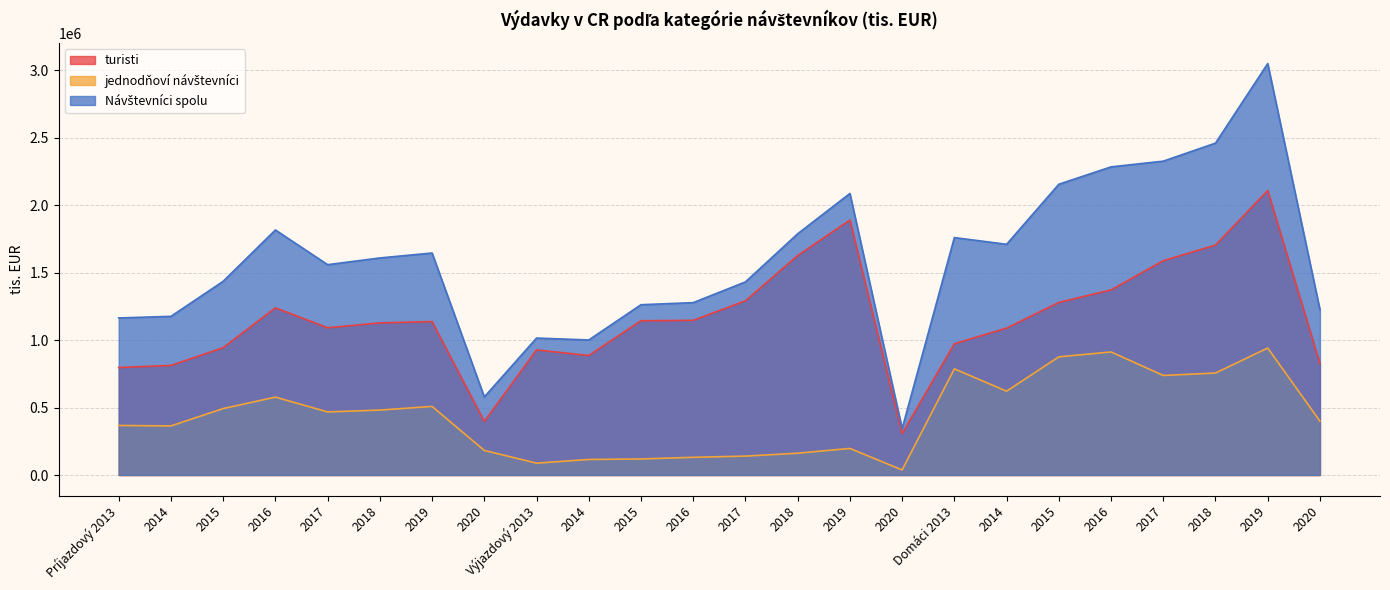

Reading right to left, transcribe all the data shown in this chart.

turisti: 2020=825719	2019=2108203	2018=1704073	2017=1588332	2016=1371885	2015=1279203	2014=1088594	Domáci 2013=973033	2020=306551	2019=1889803	2018=1626401	2017=1291129	2016=1146383	2015=1143274	2014=885676	Výjazdový 2013=927228	2020=396680	2019=1137086	2018=1127414	2017=1091432	2016=1238999	2015=943399	2014=812138	Príjazdový 2013=796818
jednodňoví návštevníci: 2020=399133	2019=941089	2018=755639	2017=737782	2016=911913	2015=875779	2014=621336	Domáci 2013=786627	2020=37527	2019=196904	2018=161564	2017=140073	2016=131197	2015=118870	2014=115179	Výjazdový 2013=87751	2020=182089	2019=508230	2018=481283	2017=467546	2016=577127	2015=492388	2014=363745	Príjazdový 2013=367186
Návštevníci spolu: 2020=1224852	2019=3049292	2018=2459712	2017=2326114	2016=2283798	2015=2154982	2014=1709930	Domáci 2013=1759660	2020=344078	2019=2086707	2018=1787965	2017=1431202	2016=1277580	2015=1262144	2014=1000855	Výjazdový 2013=1014979	2020=578769	2019=1645316	2018=1608697	2017=1558978	2016=1816126	2015=1435787	2014=1175883	Príjazdový 2013=1164004